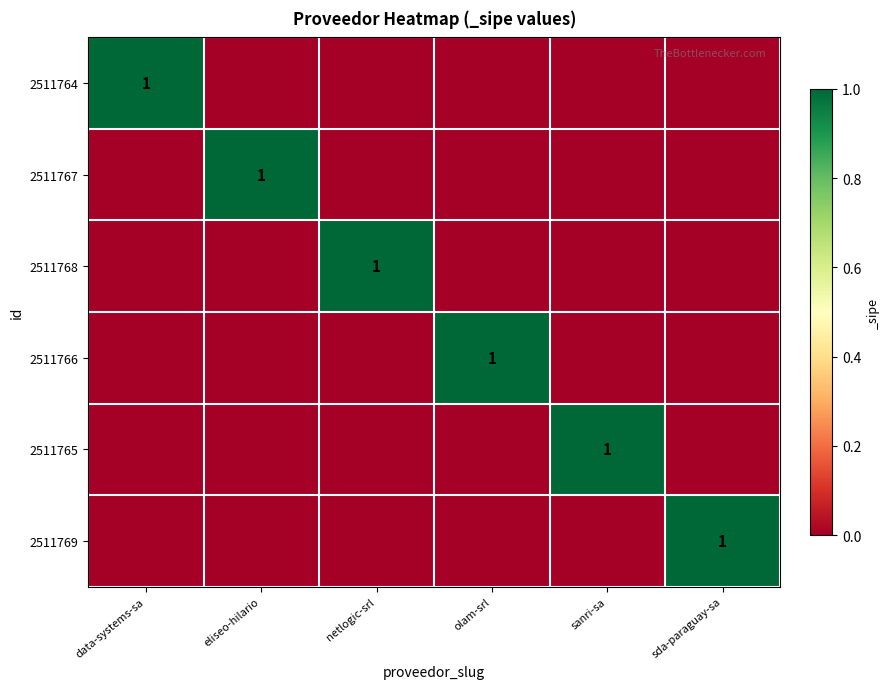

At which category is the sum across all series the highest?

data-systems-sa